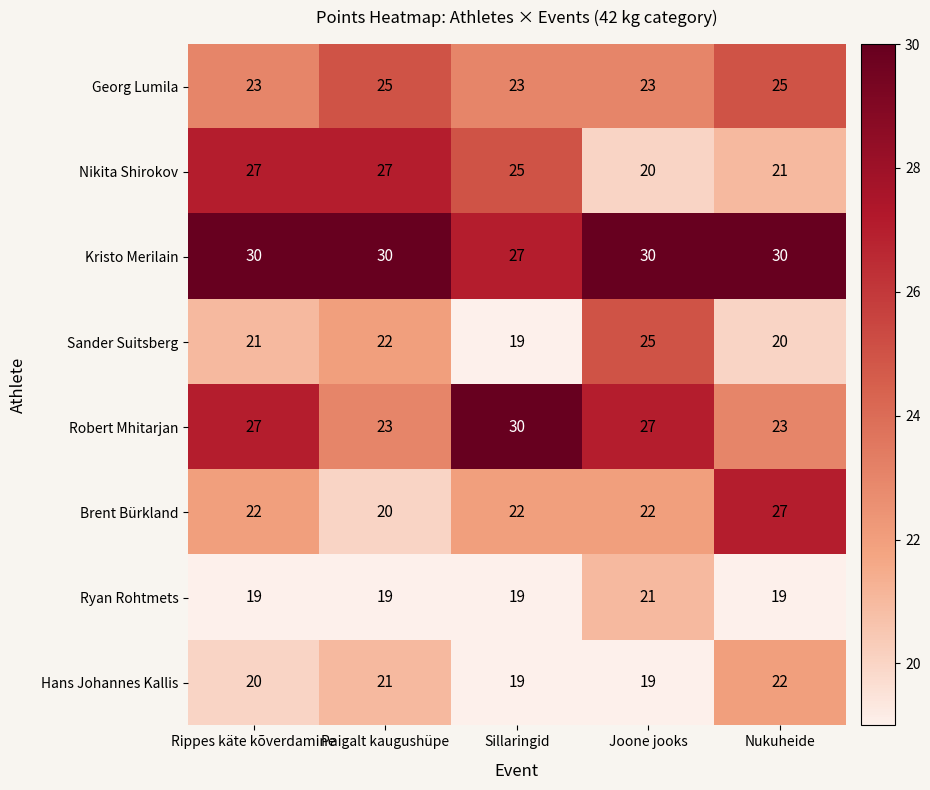

Where does the Nikita Shirokov series first go above 25?

Rippes käte kõverdamine